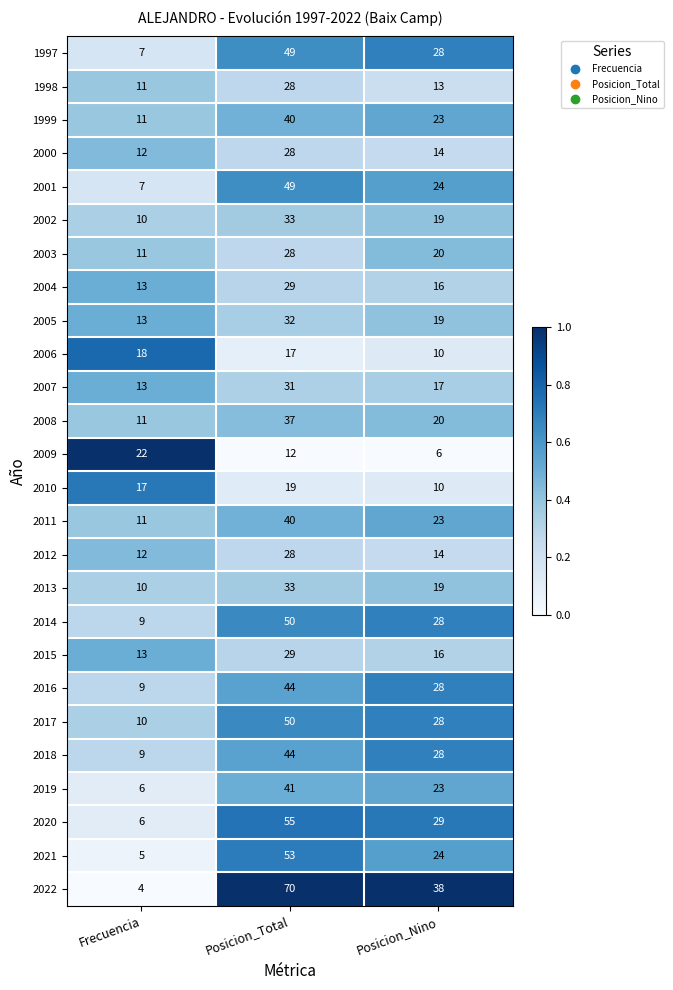

What value does the 2005 series have at Posicion_Total, to the nearest 10?

30